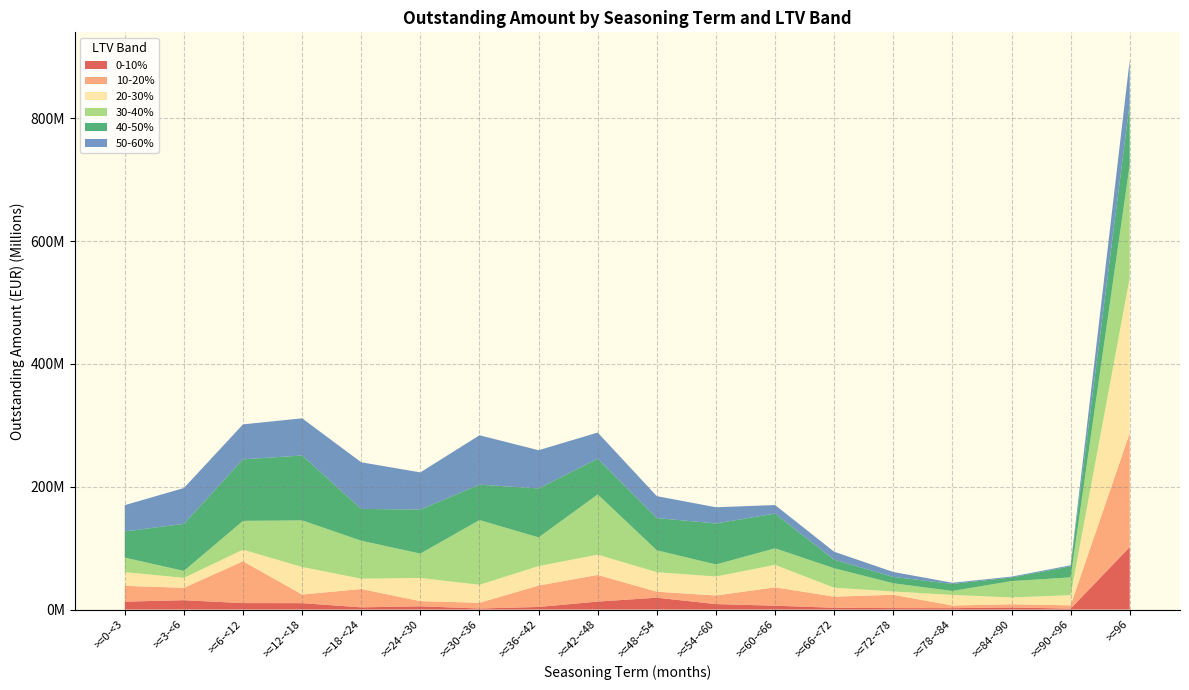

Reading left to right, list all the values displayed in this chart.

0-10%: 12916275.1	15285102.0	10570939.0	10462769.2	3637691.7	5366649.2	1770738.1	4254830.4	13041195.7	19362027.6	8960197.9	6328971.8	2978718.5	2399787.9	2314590.6	3400772.7	1564756.6	101889167.3
10-20%: 25700203.7	20172690.0	68076269.9	14025464.8	29855786.6	8386175.3	9305217.4	34876330.0	43377002.9	9759848.1	13921000.4	29924160.7	18050287.6	21697590.3	4286486.6	5259748.6	5333772.1	185748930.2
20-30%: 22418915.0	16167079.1	18884096.9	44868814.8	16778982.3	37764869.7	29265626.1	31631395.5	32991522.4	31787664.0	30947516.2	36571594.2	14540720.5	5341634.0	17257776.8	11031778.5	16595291.1	252695611.1
30-40%: 23568890.1	11320296.3	46894647.4	75893810.1	61837906.9	39619824.3	105422294.5	46767848.7	98061366.1	35596119.7	19616963.9	26939811.9	31731163.6	13414780.8	6434440.4	26709425.8	28967267.0	184148558.7
40-50%: 42620019.3	76606831.0	100232179.0	105621692.3	51777480.3	71725972.9	57663977.8	79701725.4	58171263.0	52487451.4	66740690.4	56539034.6	13885371.3	10350603.4	11481187.1	5841539.1	17998266.2	100107844.1
50-60%: 42807833.5	58347487.0	56896957.2	60523476.1	75929693.6	60500930.2	80365895.5	62236414.5	42568492.1	35684650.3	26380484.8	13920291.6	12983103.3	7992456.0	1914026.7	1454557.9	1647410.4	70475509.9